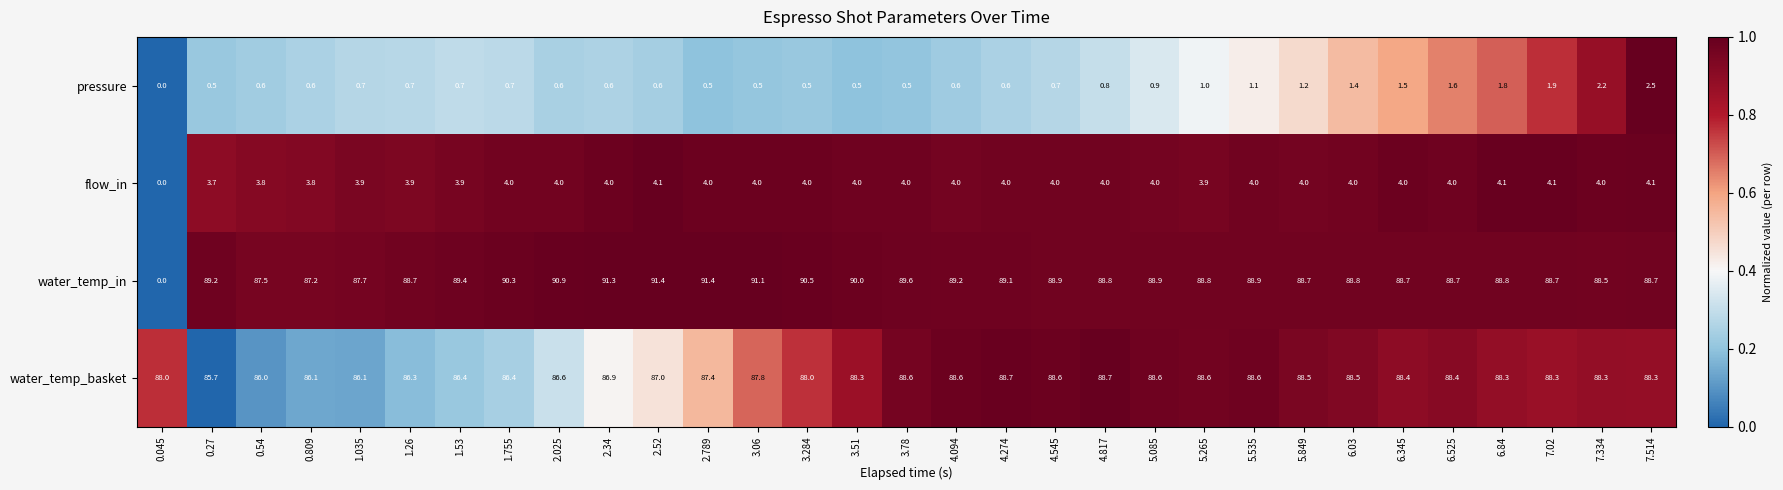

At which category is the sum across all series the highest?

7.514